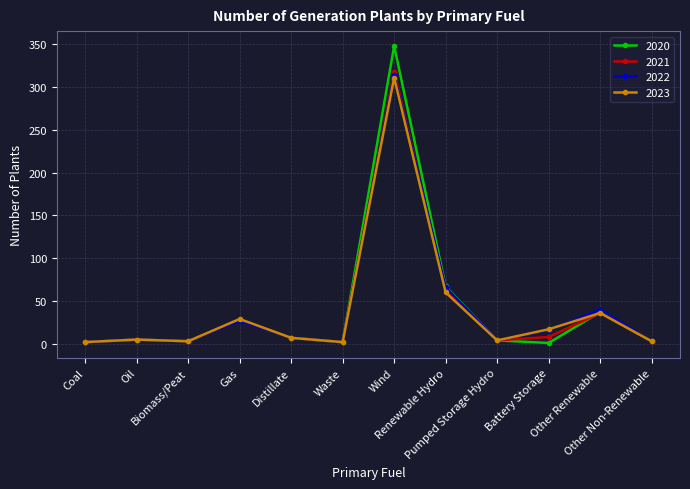

True or false: 2023 has more than 1 points higher than both neighbors.

True